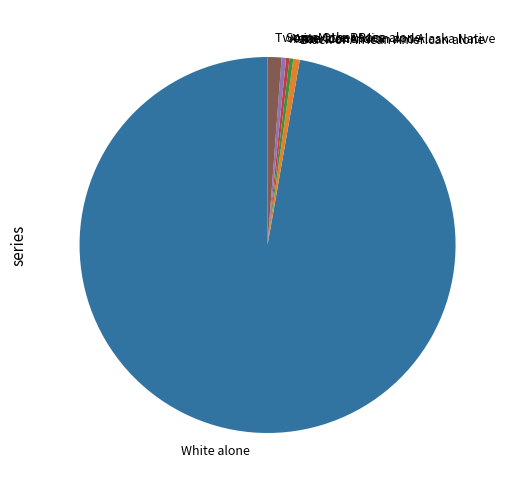

What is the largest slice in the pie chart?

White alone